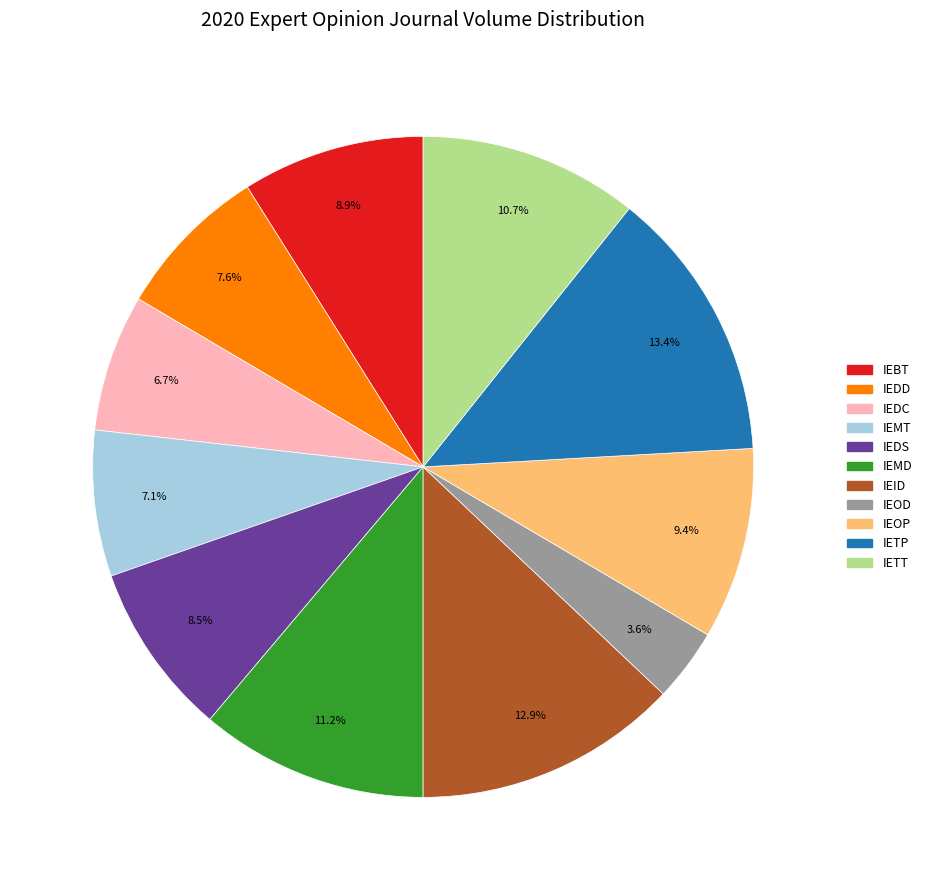

Is there any slice that represents more than half of the pie?

No